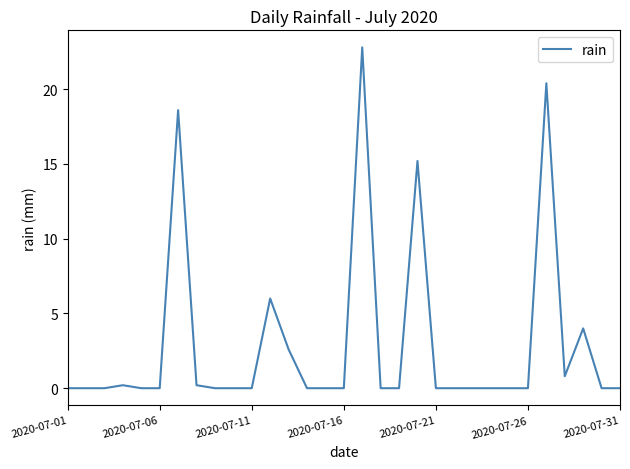

What is the maximum value shown in the chart?

22.8